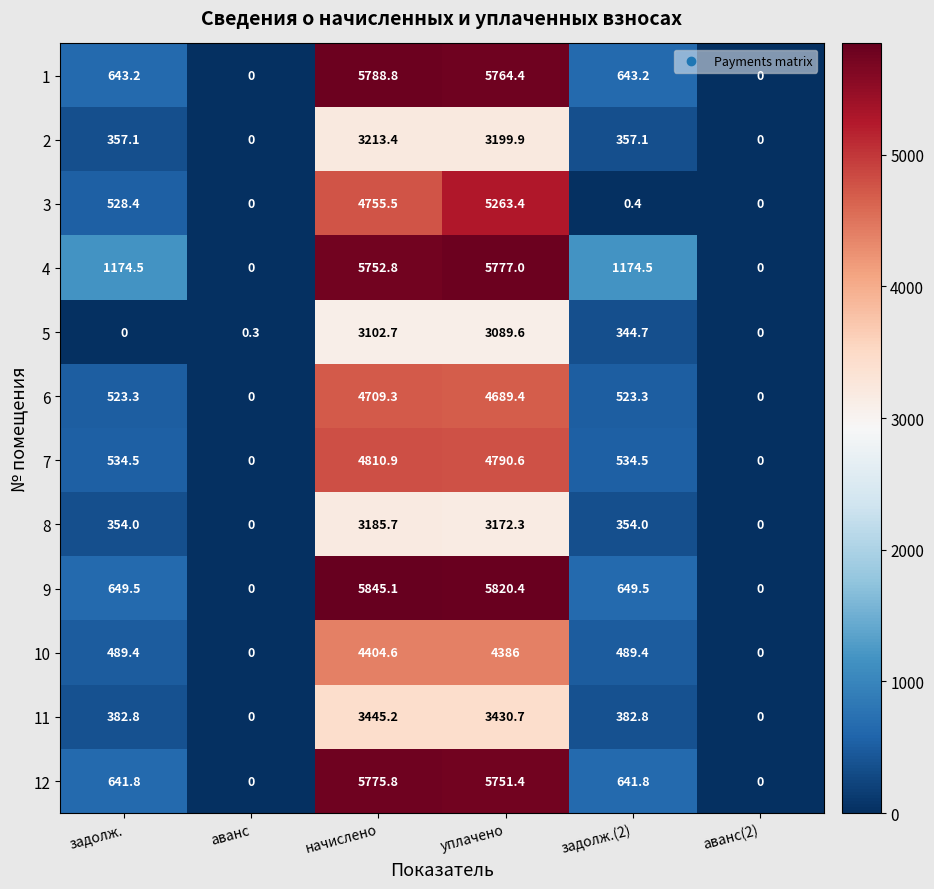

True or false: 12 has a value of 5751.4 at уплачено.

True